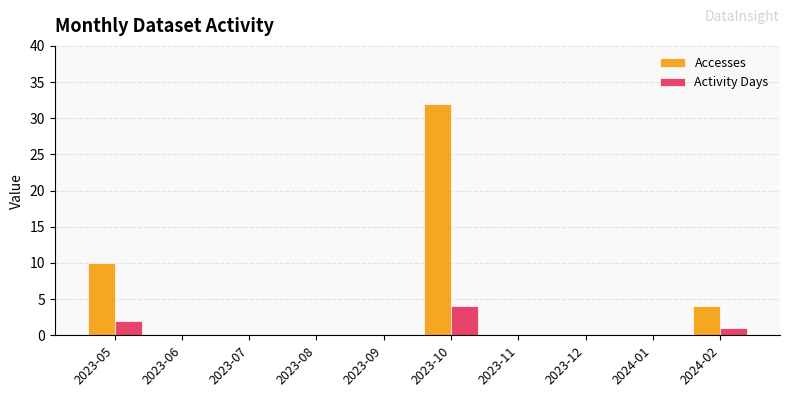

At which category does the chart reach its peak across all series?

2023-10